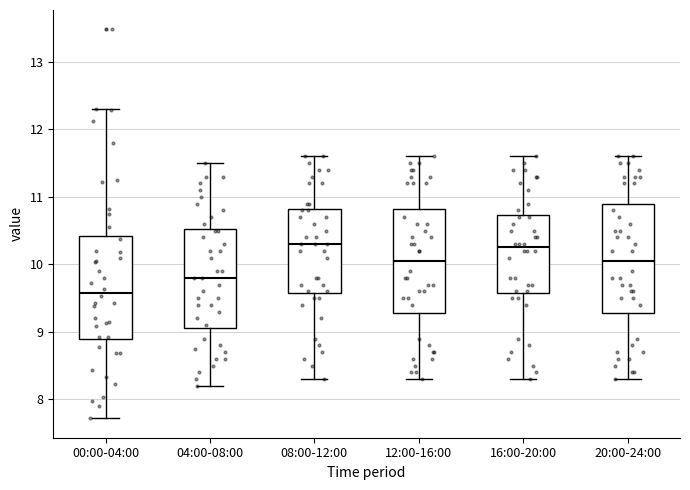

Reading left to right, read every box against the y-axis: the position of its median line, the range the box covers, and the ends of its whiskers. The values are not printed on the chart, so give them approximately, as read against the axis.

00:00-04:00: median 9.6, box 8.9 to 10.4, whiskers 7.7 to 12.3
04:00-08:00: median 9.8, box 9.1 to 10.5, whiskers 8.2 to 11.5
08:00-12:00: median 10.3, box 9.6 to 10.8, whiskers 8.3 to 11.6
12:00-16:00: median 10.1, box 9.3 to 10.8, whiskers 8.3 to 11.6
16:00-20:00: median 10.3, box 9.6 to 10.7, whiskers 8.3 to 11.6
20:00-24:00: median 10.1, box 9.3 to 10.9, whiskers 8.3 to 11.6